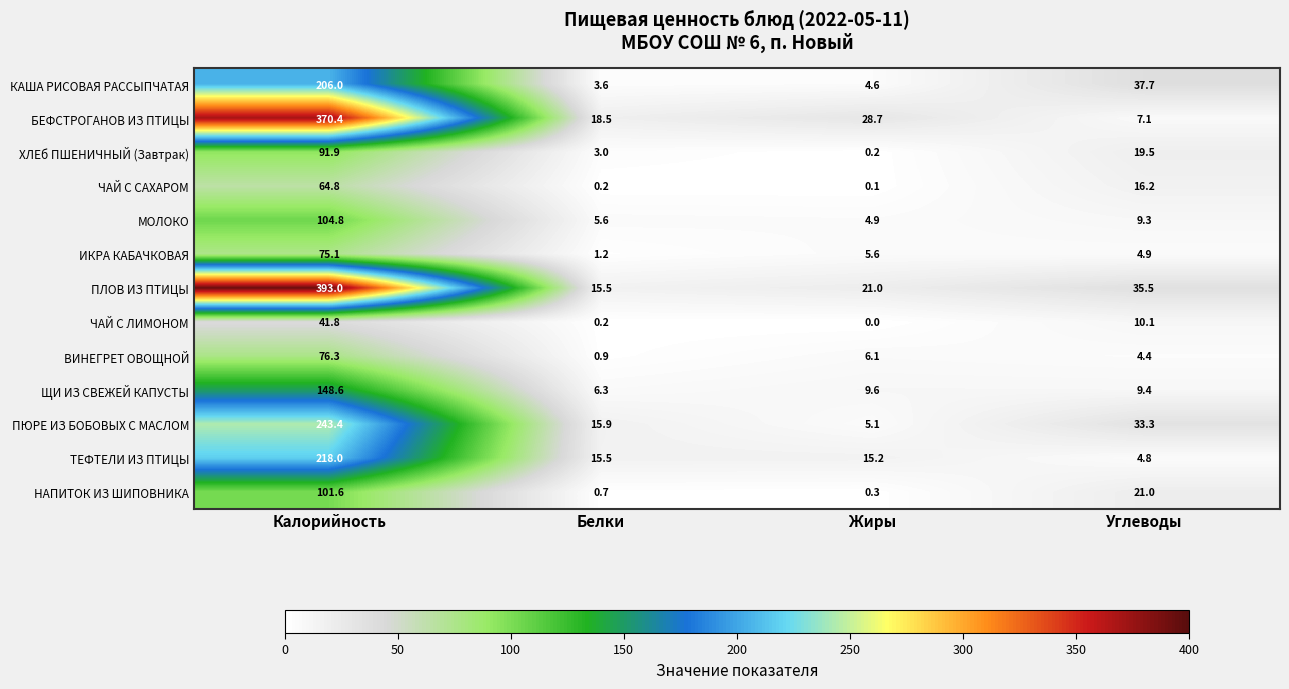

List the series in order of their peak value, highest first.

ПЛОВ ИЗ ПТИЦЫ, БЕФСТРОГАНОВ ИЗ ПТИЦЫ, ПЮРЕ ИЗ БОБОВЫХ С МАСЛОМ, ТЕФТЕЛИ ИЗ ПТИЦЫ, КАША РИСОВАЯ РАССЫПЧАТАЯ, ЩИ ИЗ СВЕЖЕЙ КАПУСТЫ, МОЛОКО, НАПИТОК ИЗ ШИПОВНИКА, ХЛЕб ПШЕНИЧНЫЙ (Завтрак), ВИНЕГРЕТ ОВОЩНОЙ, ИКРА КАБАЧКОВАЯ, ЧАЙ С САХАРОМ, ЧАЙ С ЛИМОНОМ